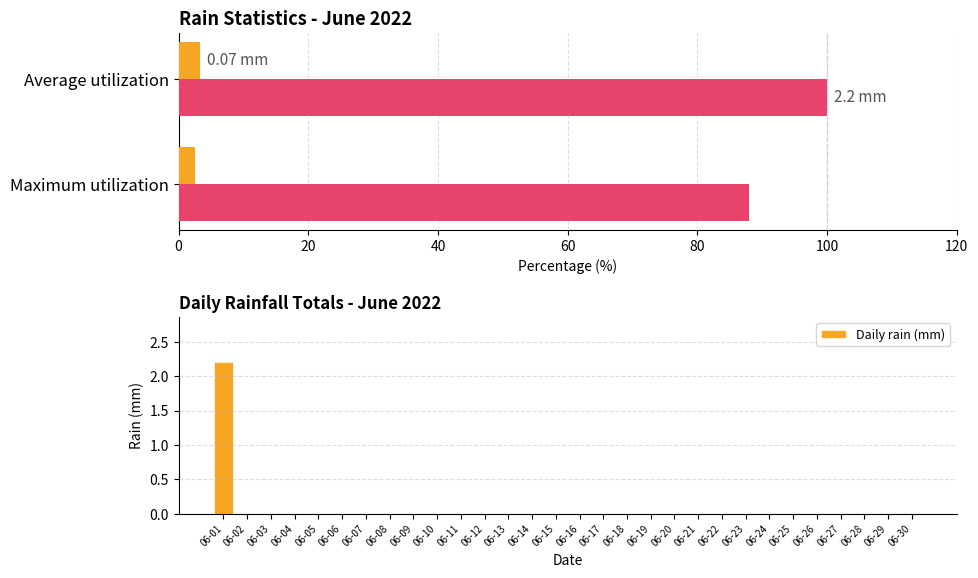

The value at 06-16 is 1.2. True or false?

False